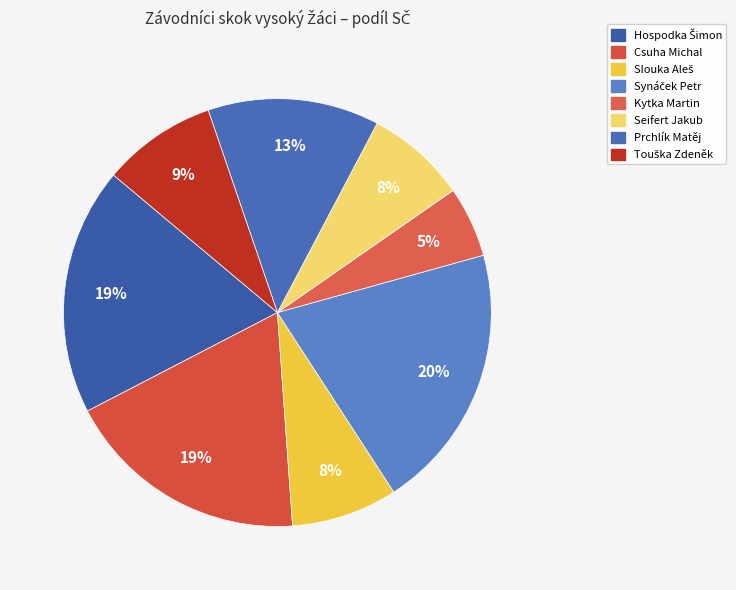

What is the change in value from Hospodka Šimon to Kytka Martin?

-65